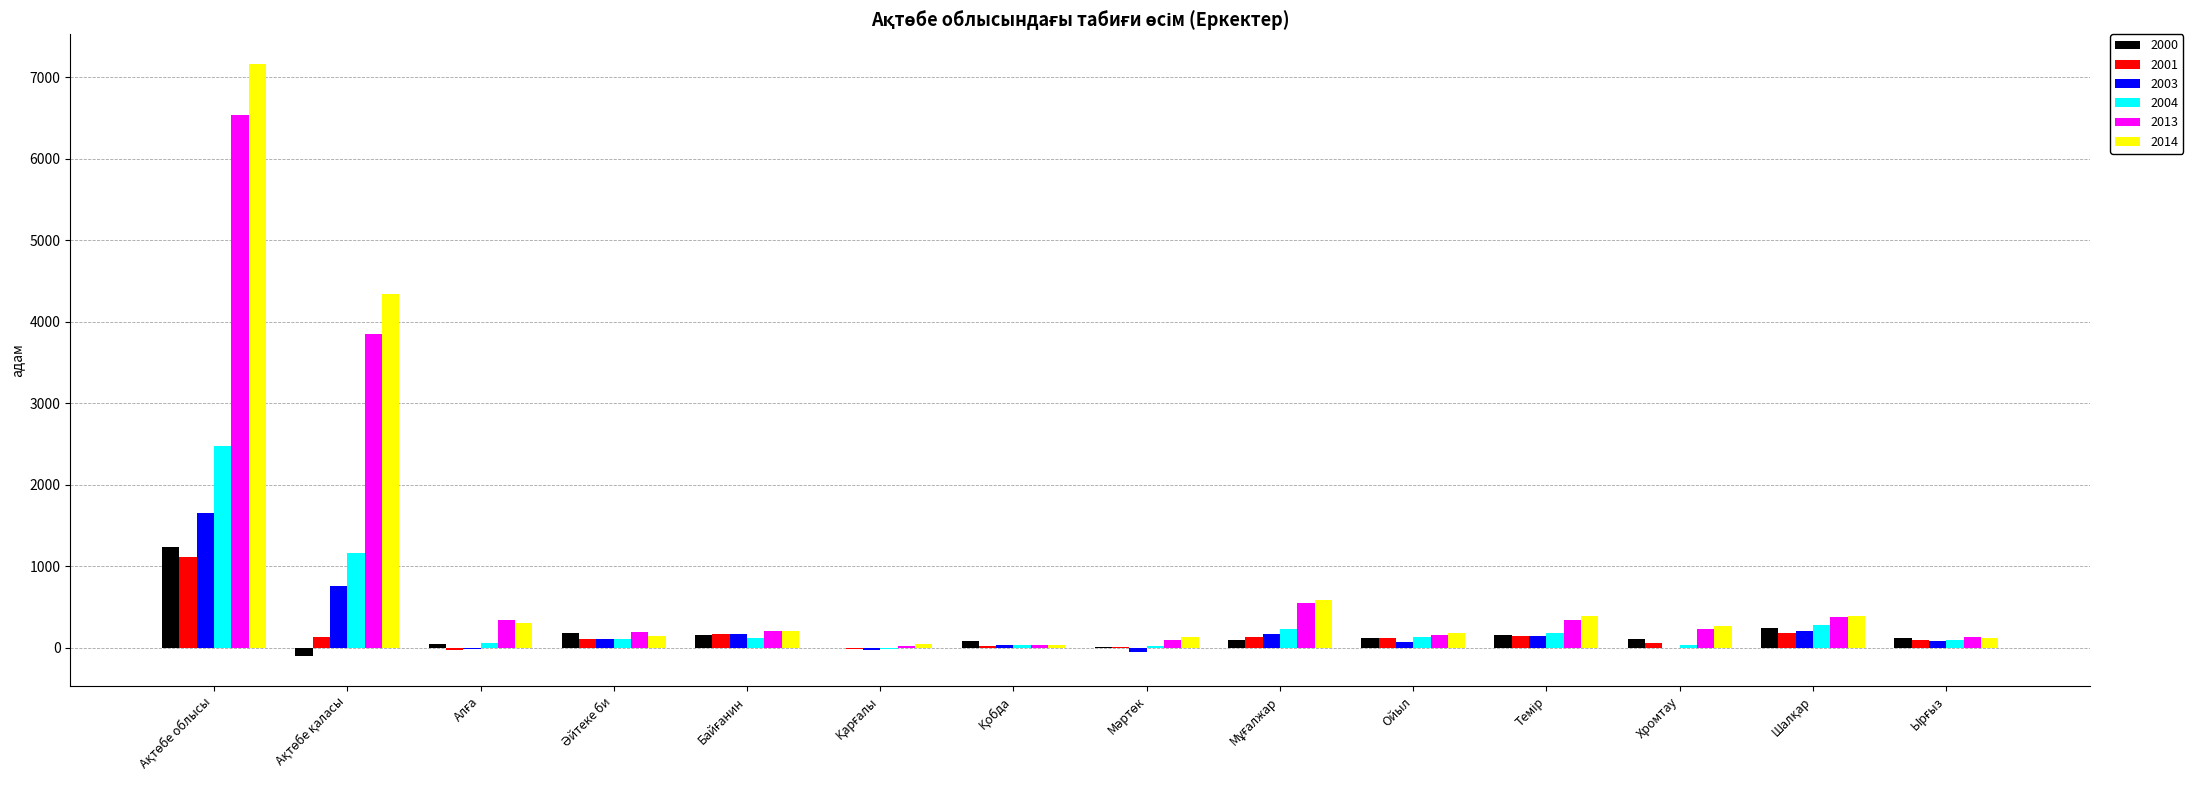

What is the sum of all 2000 values?

2466